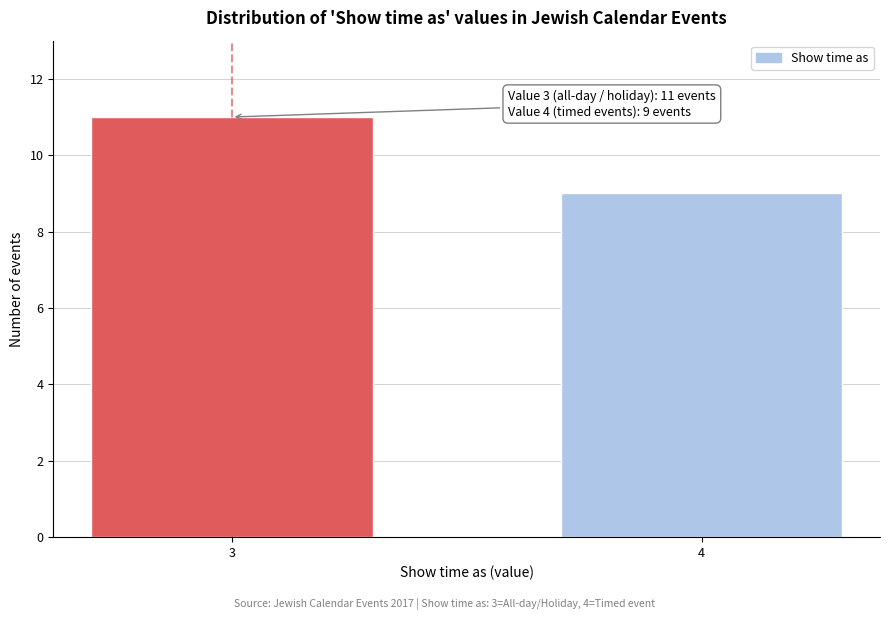

Reading right to left, what are all the values shown in this chart?

4=9	3=11